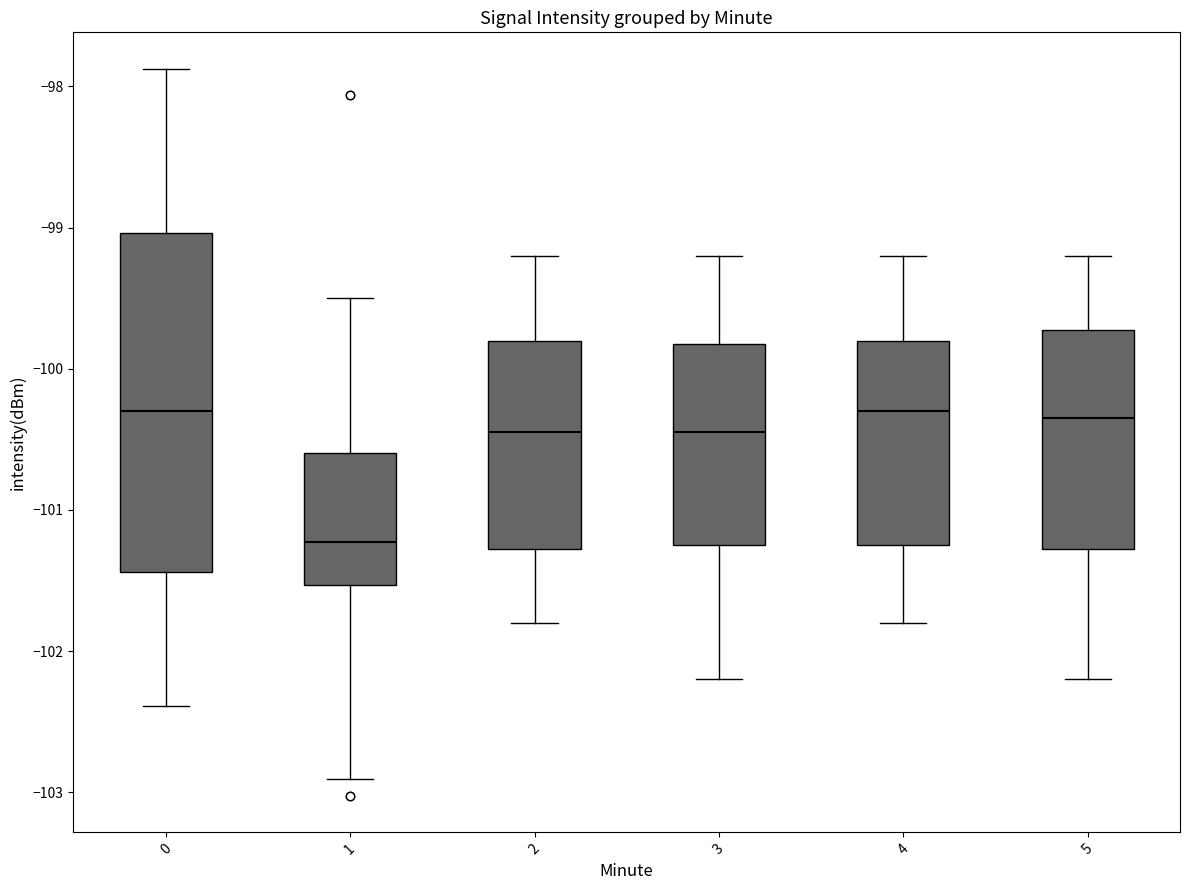

Reading left to right, read every box against the y-axis: the position of its median line, the range the box covers, and the ends of its whiskers. The values are not printed on the chart, so give them approximately, as read against the axis.

0: median -100.3, box -101.4 to -99.0, whiskers -102.4 to -97.9
1: median -101.2, box -101.5 to -100.6, whiskers -102.9 to -99.5
2: median -100.4, box -101.3 to -99.8, whiskers -101.8 to -99.2
3: median -100.4, box -101.2 to -99.8, whiskers -102.2 to -99.2
4: median -100.3, box -101.2 to -99.8, whiskers -101.8 to -99.2
5: median -100.3, box -101.3 to -99.7, whiskers -102.2 to -99.2